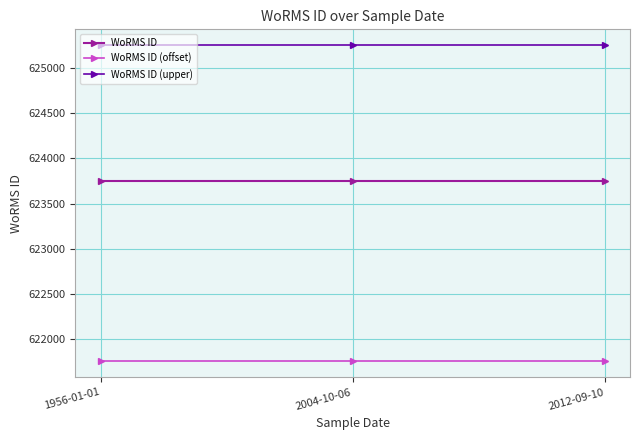

At how many categories does at least one series exceed 623885?

3